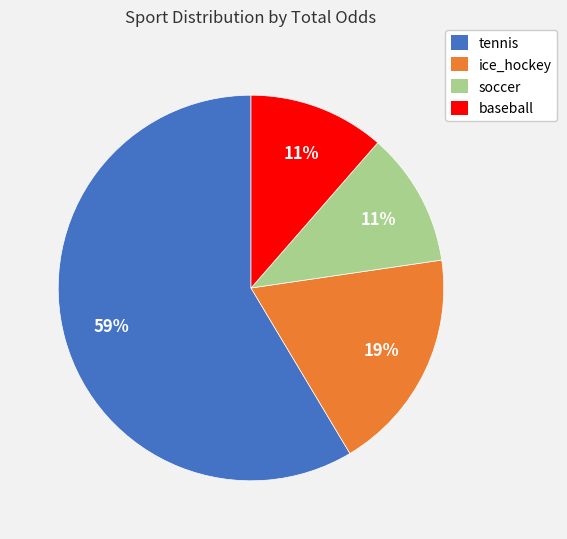

How many segments does this pie chart have?

4